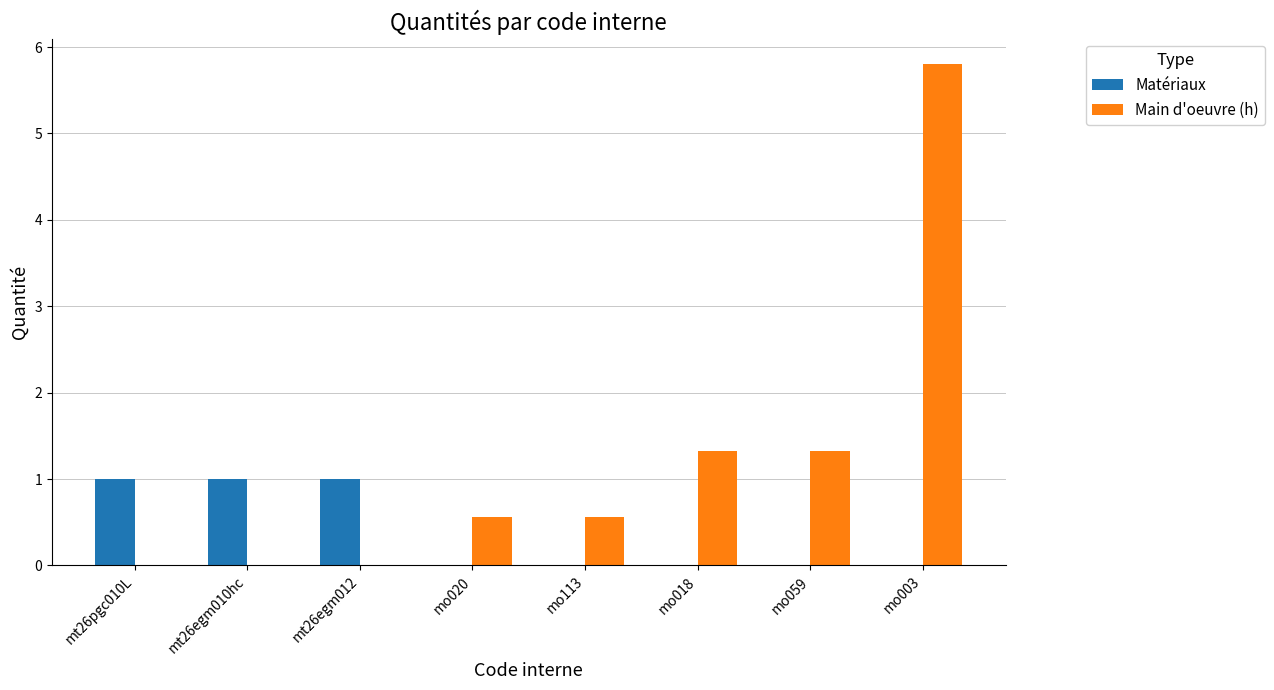

Reading right to left, transcribe all the data shown in this chart.

Matériaux: 0.0	0.0	0.0	0.0	0.0	1.0	1.0	1.0
Main d'oeuvre (h): 5.8	1.3	1.3	0.6	0.6	0.0	0.0	0.0